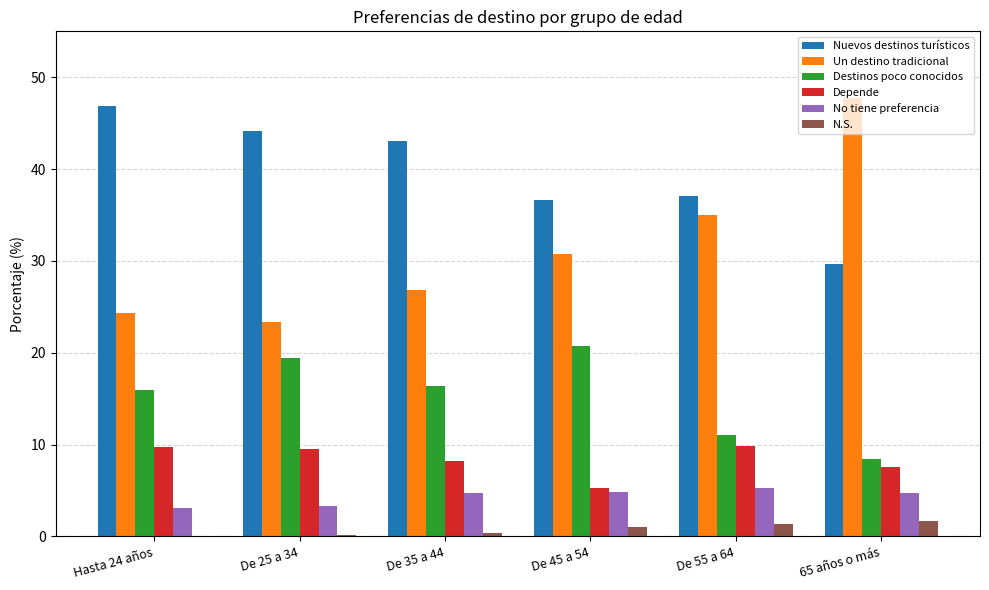

Which series has the widest spread of values?

Un destino tradicional